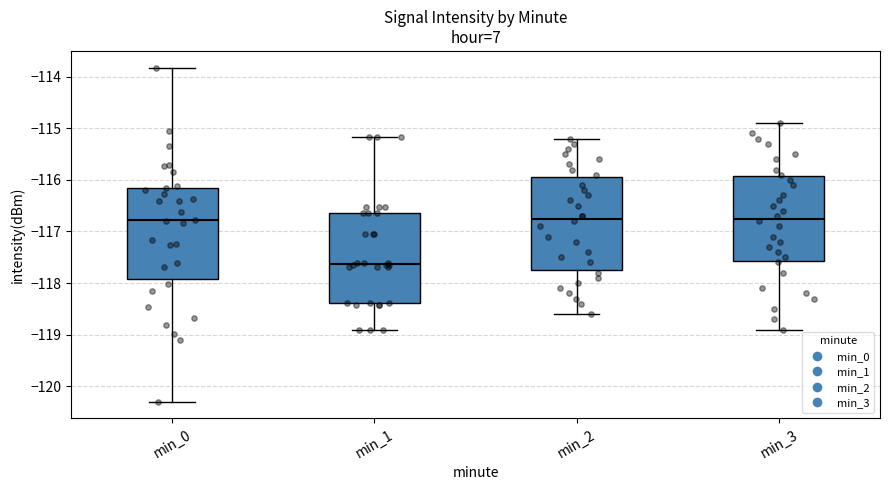

Reading left to right, transcribe this box plot: for each box, give where its median line is, the range the box spans, and where its two whiskers end, as read against the y-axis. The values are not printed on the chart, so give them approximately, as read against the axis.

min_0: median -116.8, box -117.9 to -116.2, whiskers -120.3 to -113.8
min_1: median -117.6, box -118.4 to -116.6, whiskers -118.9 to -115.2
min_2: median -116.7, box -117.7 to -115.9, whiskers -118.6 to -115.2
min_3: median -116.7, box -117.6 to -115.9, whiskers -118.9 to -114.9